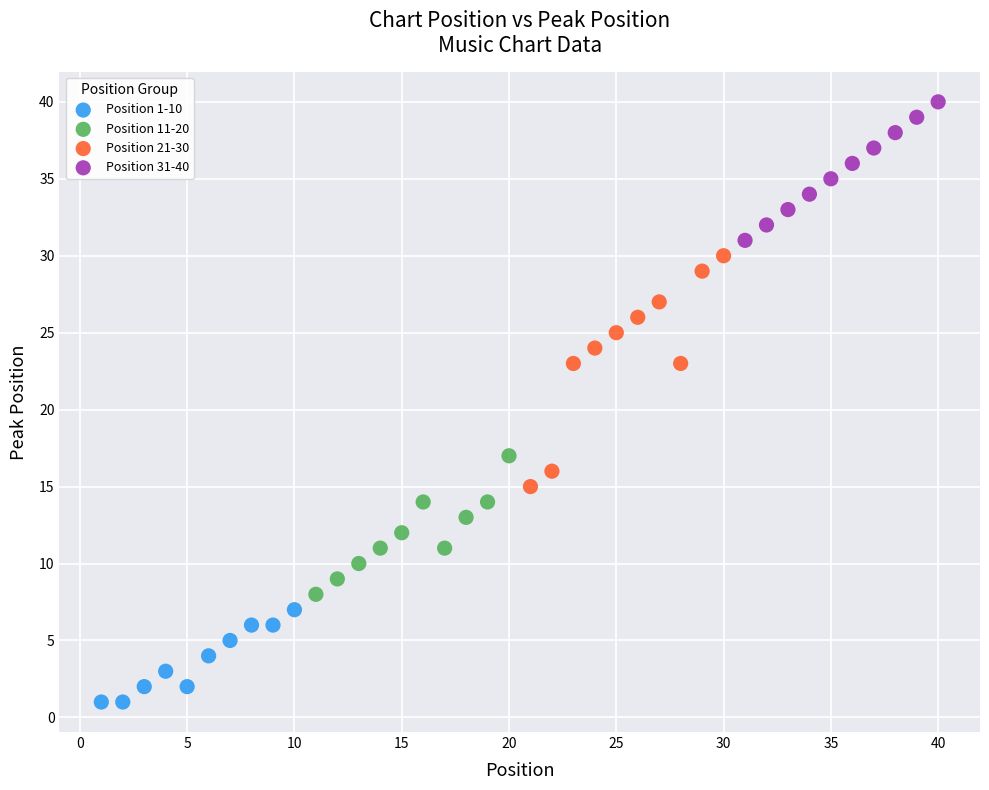

What are all the series names shown in the legend?

Position 1-10, Position 11-20, Position 21-30, Position 31-40